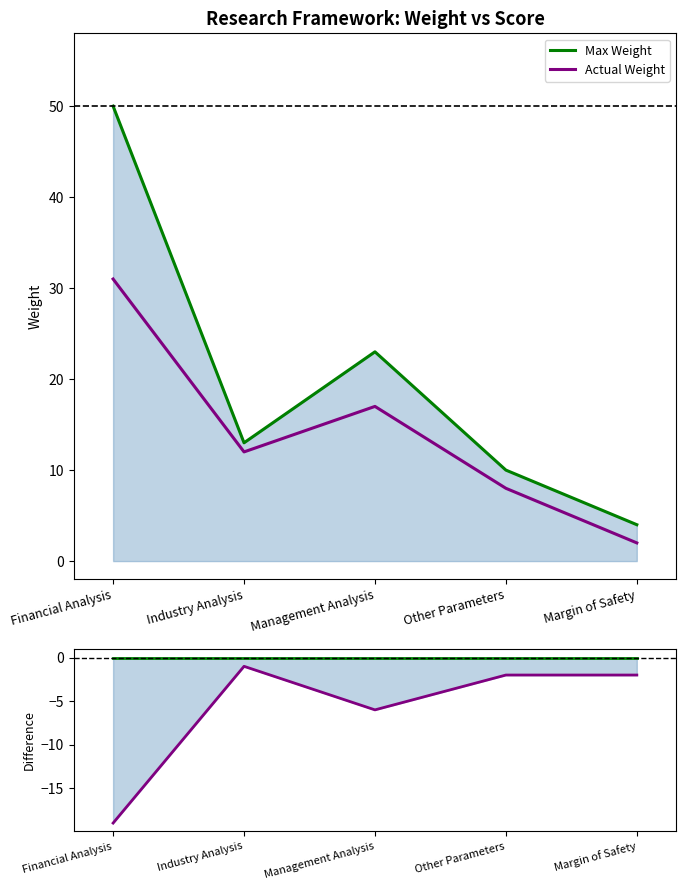

What is the total value across all series at Other Parameters?

16